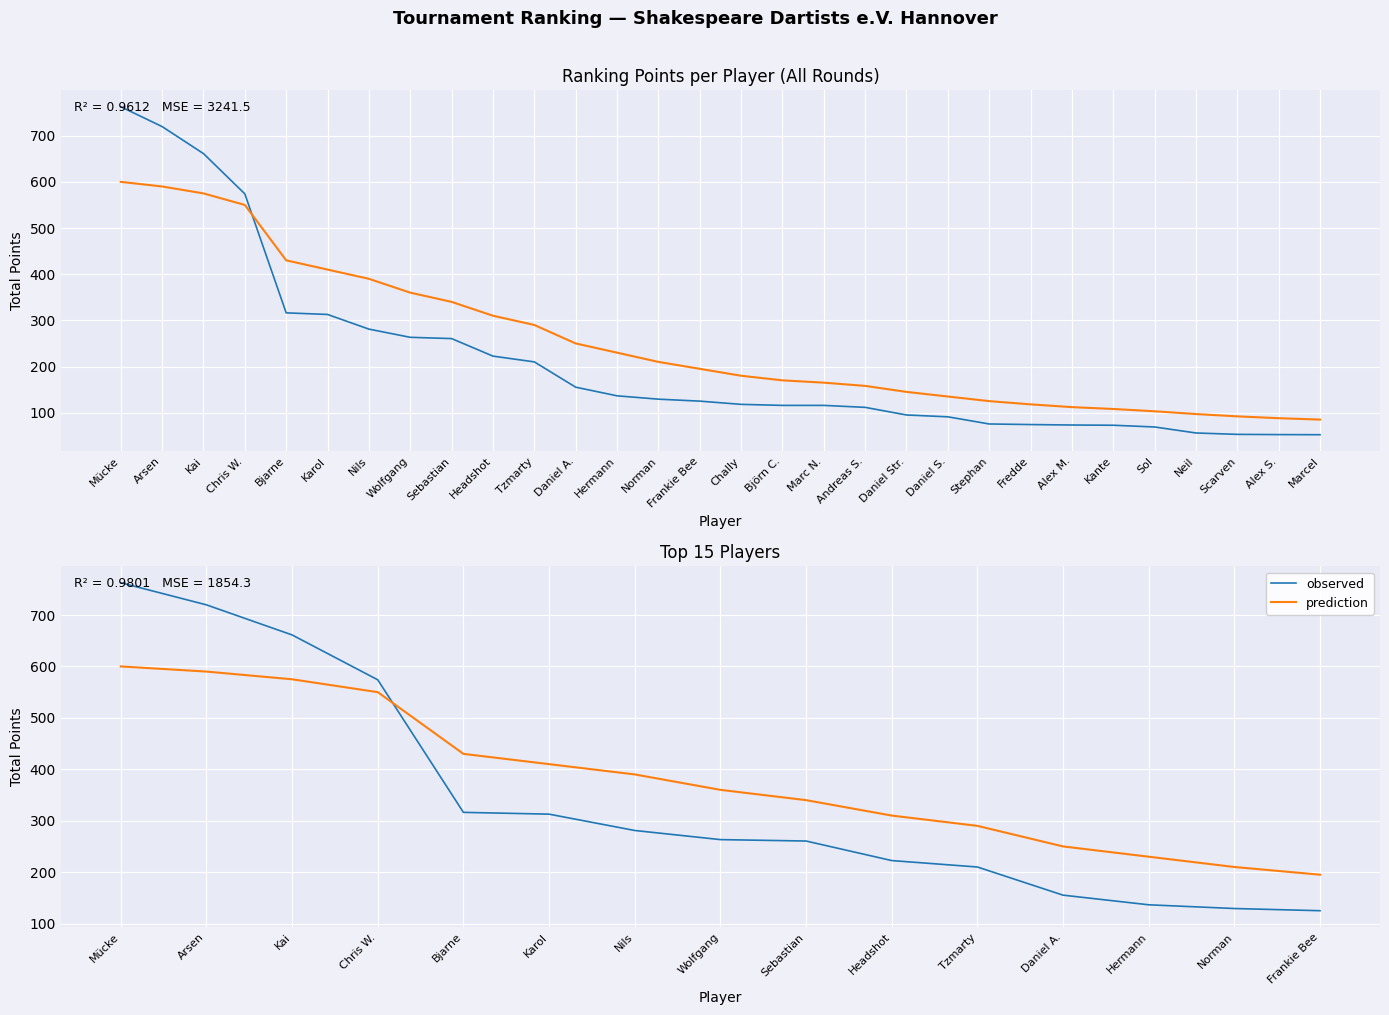

Is it true that prediction equals 390.0 at Nils?

True